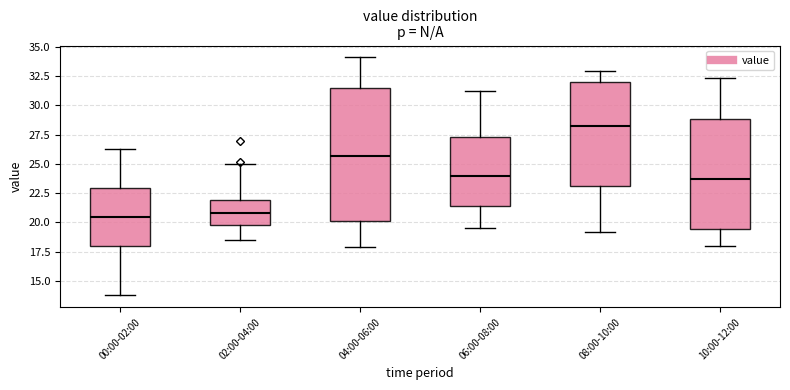

Reading left to right, transcribe this box plot: for each box, give where its median line is, the range the box spans, and where its two whiskers end, as read against the y-axis. The values are not printed on the chart, so give them approximately, as read against the axis.

00:00-02:00: median 20.5, box 18.0 to 23.0, whiskers 14.0 to 26.5
02:00-04:00: median 21.0, box 20.0 to 22.0, whiskers 18.5 to 25.0
04:00-06:00: median 25.5, box 20.0 to 31.5, whiskers 18.0 to 34.0
06:00-08:00: median 24.0, box 21.5 to 27.5, whiskers 19.5 to 31.0
08:00-10:00: median 28.0, box 23.0 to 32.0, whiskers 19.0 to 33.0
10:00-12:00: median 24.0, box 19.5 to 29.0, whiskers 18.0 to 32.5